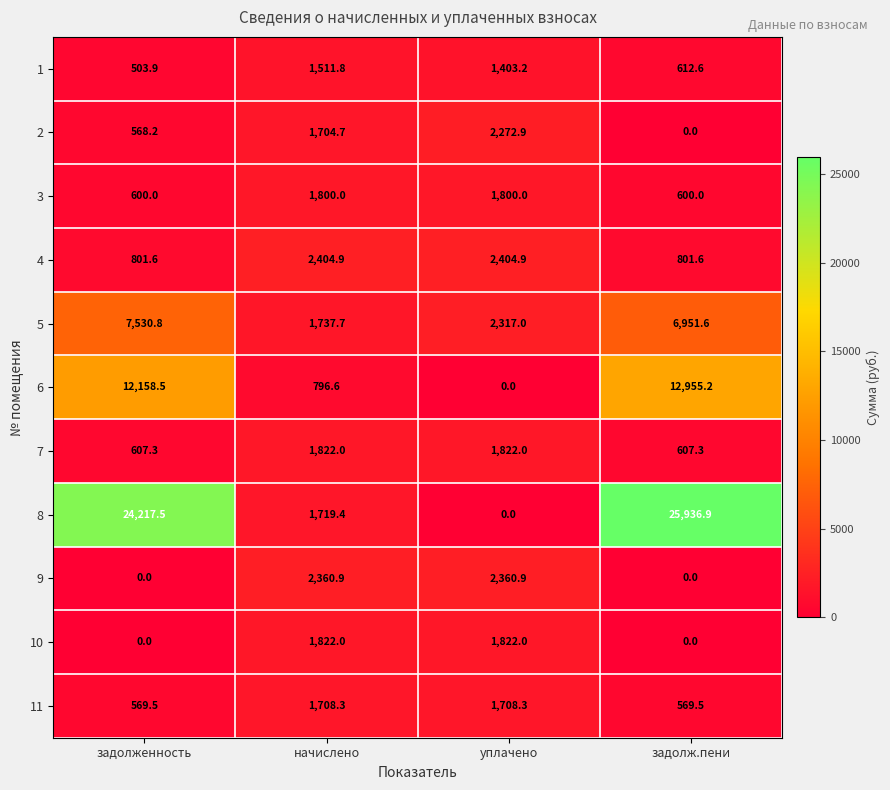

At how many categories does at least one series exceed 8355?

2